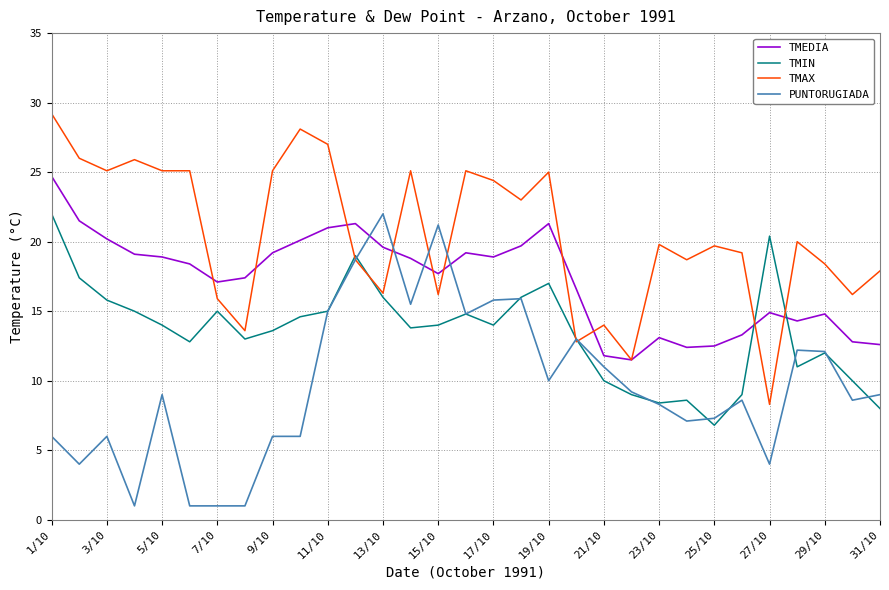

What is the highest value of the TMEDIA series?

24.7